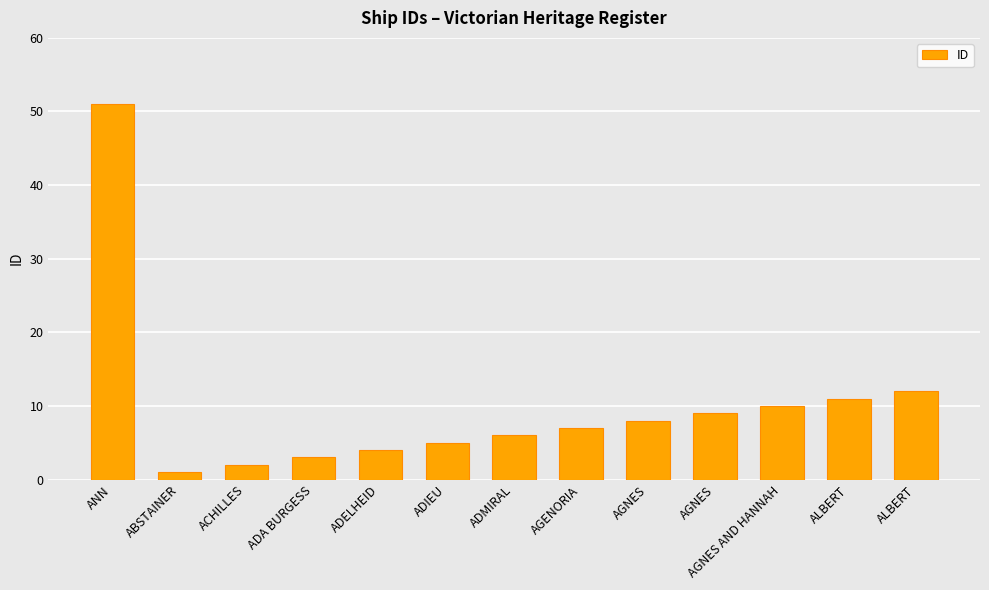

What is the difference between the values at AGNES AND HANNAH and ADA BURGESS?

7